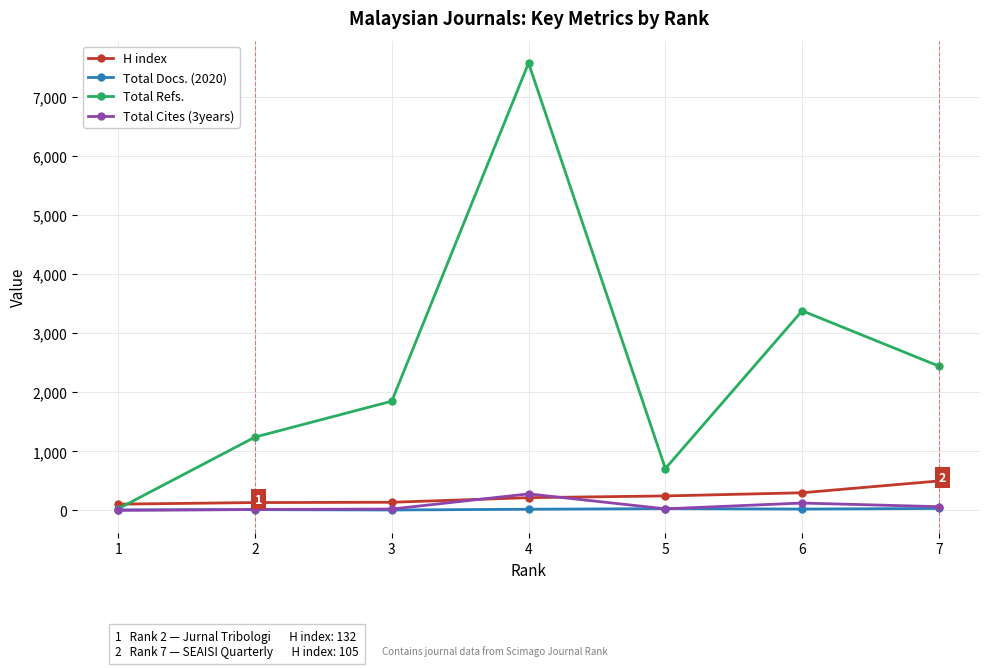

The H index series shows 498 at 7. True or false?

True